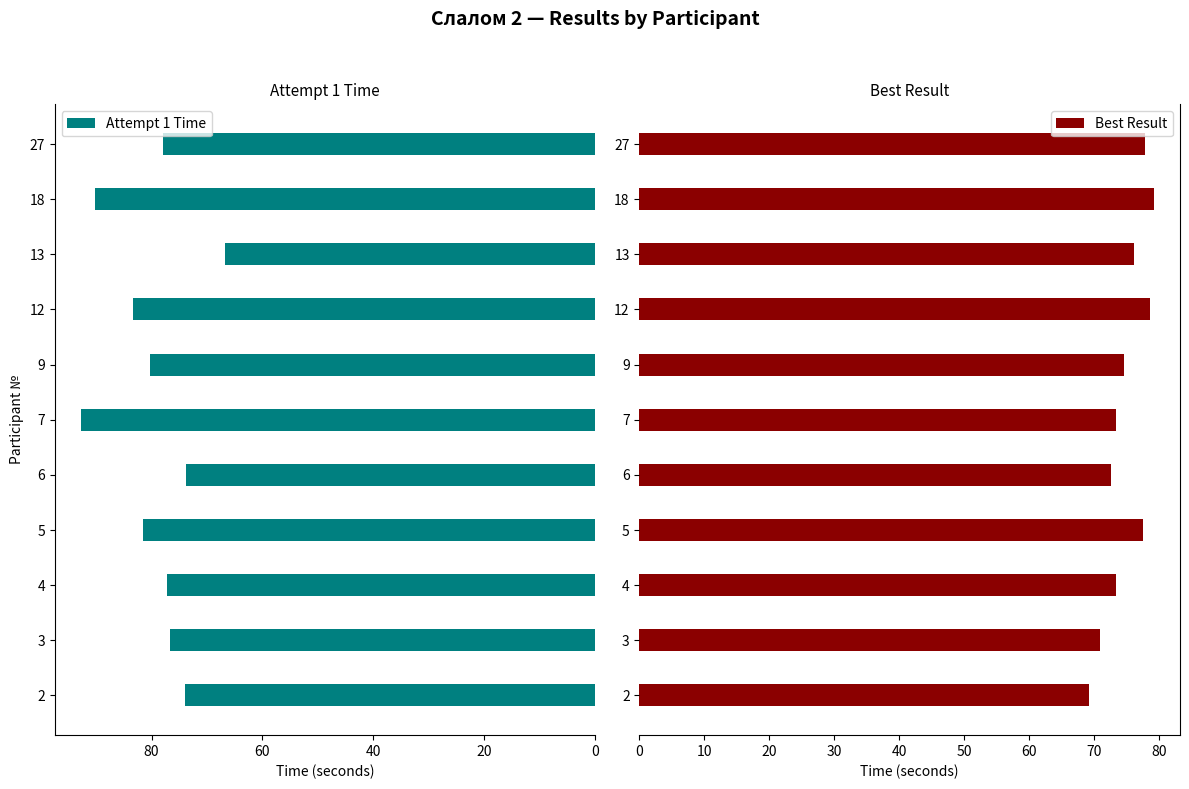

What is the sum of all Attempt 1 Time values?

874.2